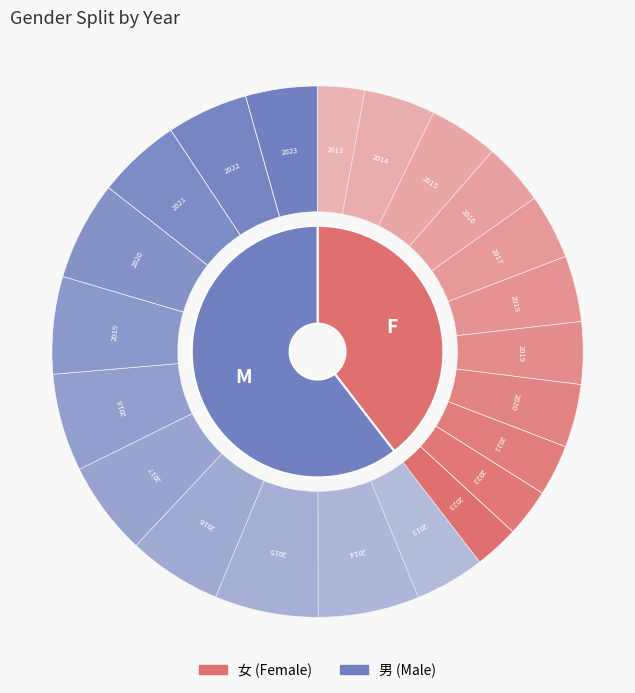

Do 2023 and 2019 together represent more than half of the pie?

No